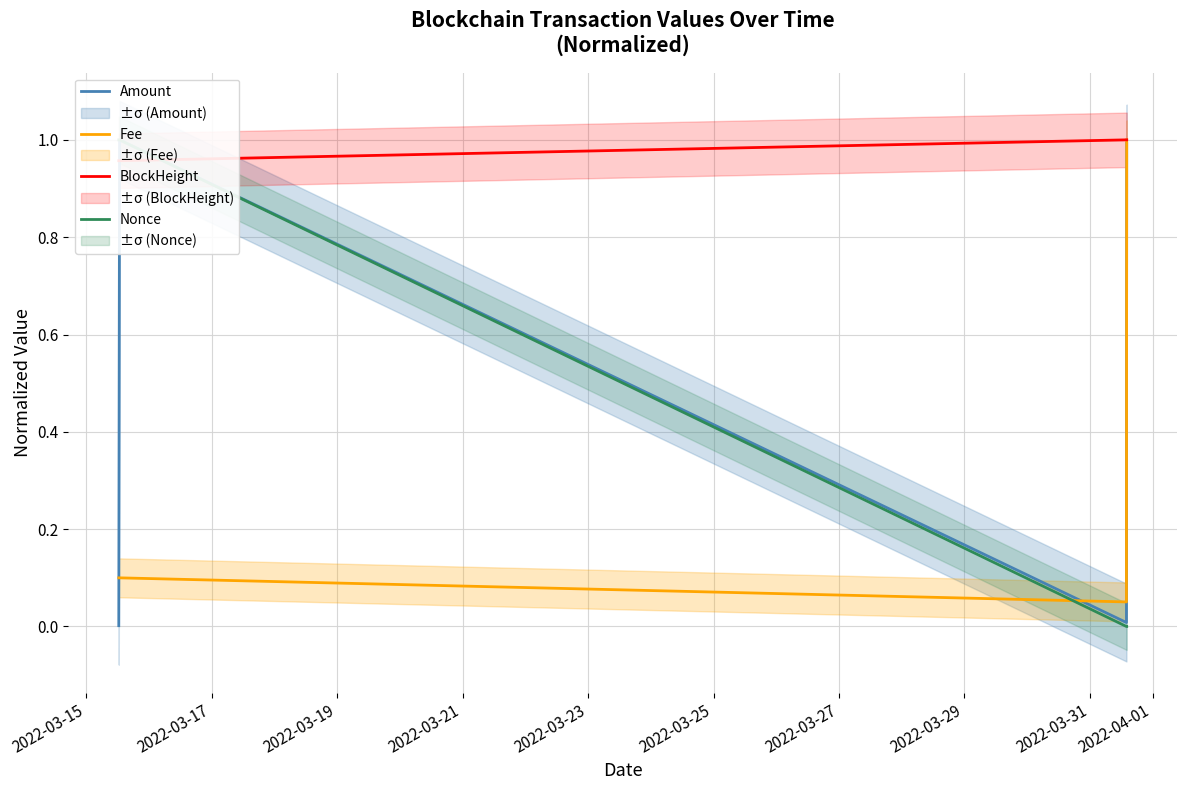

True or false: Fee has more than 1 points higher than both neighbors.

False